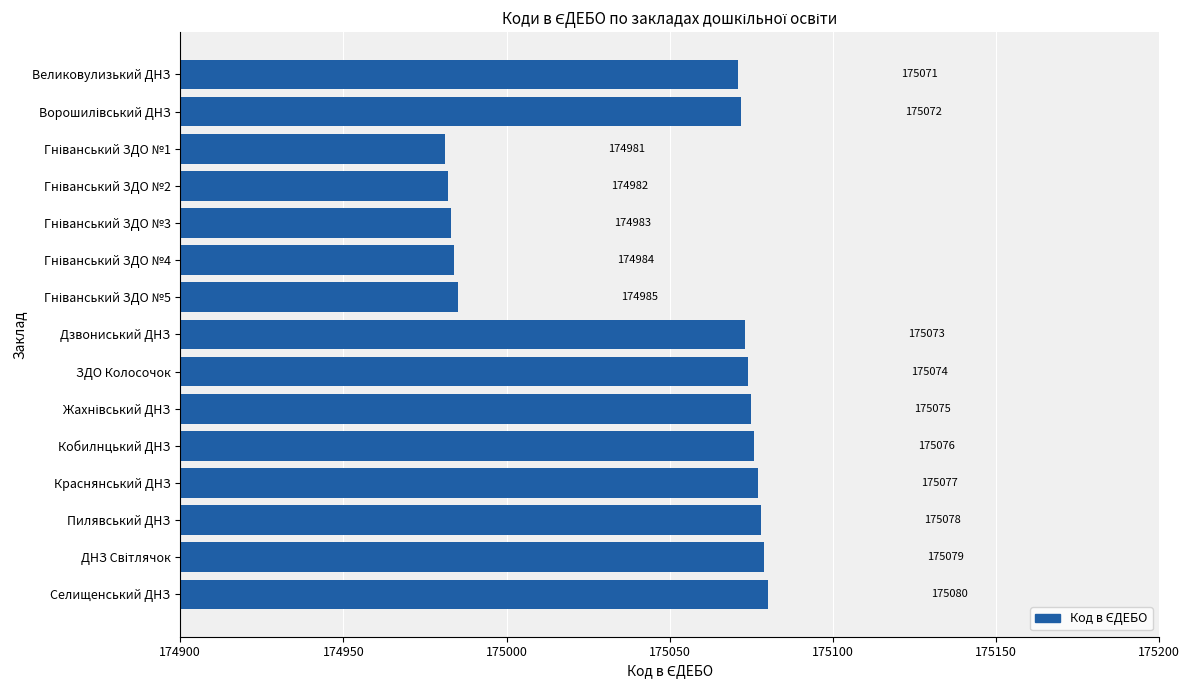

Which category has the highest value across all series?

Селищенський ДНЗ